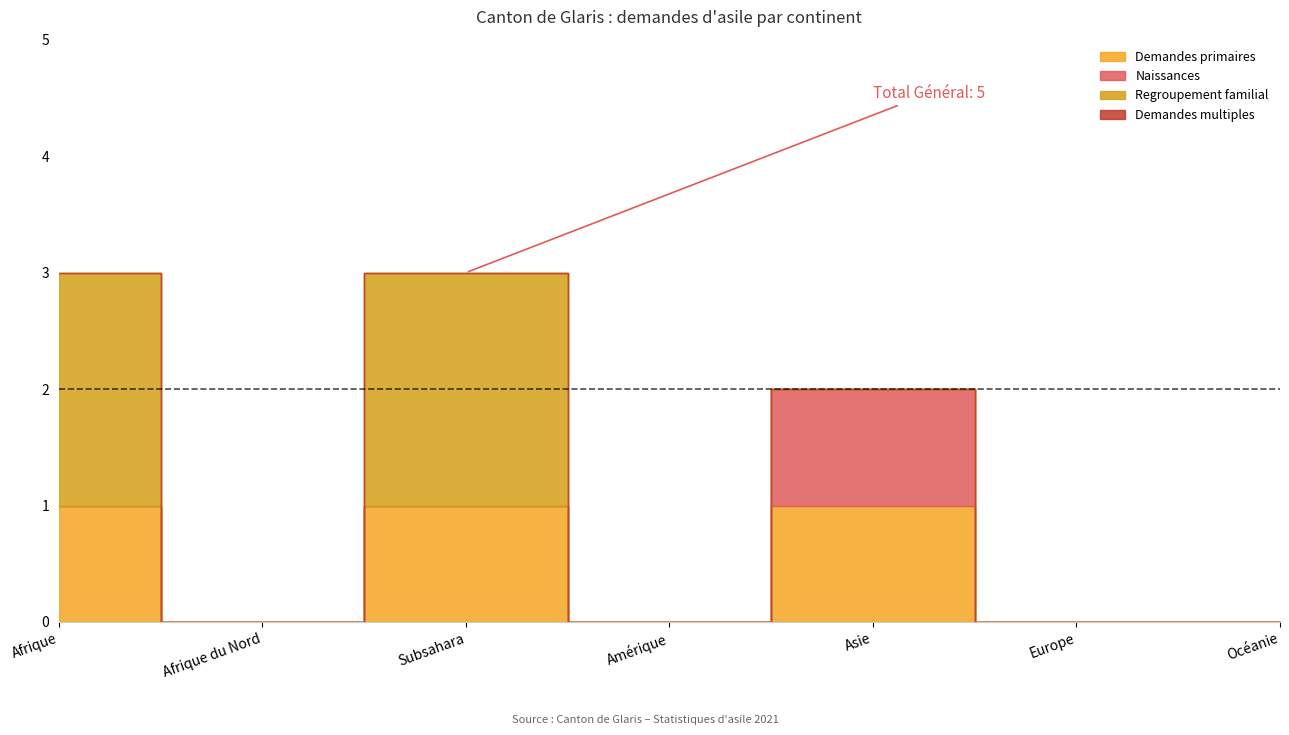

Which category has the highest value in the Naissances series?

Asie